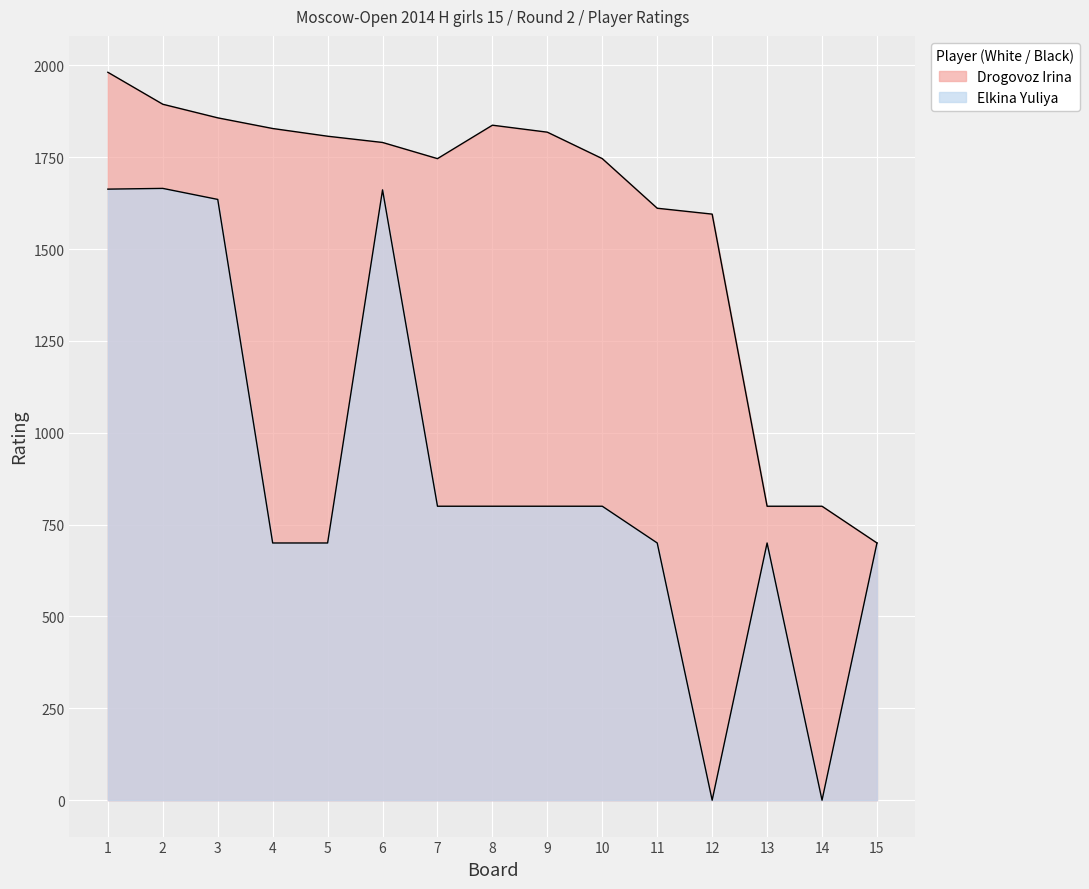

What is the value of the Elkina Yuliya point at the 8th from the left?

800